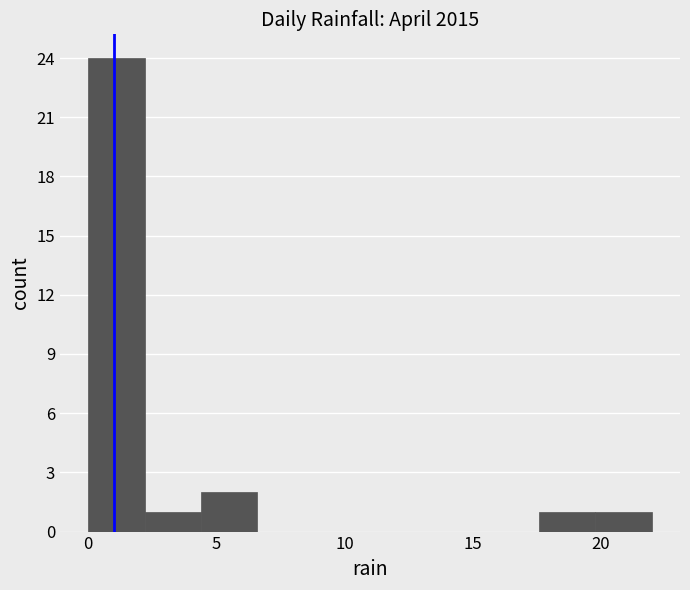

How tall is the bar that spans 17.6 to 19.8 on the x-axis? Neither the bar edges nor the heights are printed on the chart, so give them approximately, as read against the axes.

1